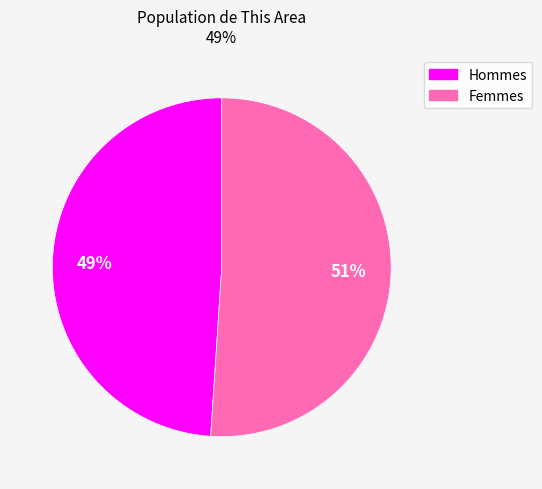

Is there any slice that represents more than half of the pie?

Yes